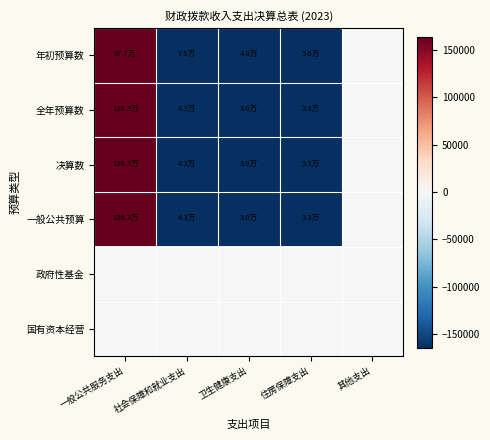

Reading right to left, what are all the values shown in this chart?

年初预算数: 其他支出=0.0	住房保障支出=-272215.9	卫生健康支出=-288658.7	社会保障和就业支出=-252169.7	一般公共服务支出=648353.2
全年预算数: 其他支出=0.0	住房保障支出=-295097.1	卫生健康支出=-298333.6	社会保障和就业支出=-285965.6	一般公共服务支出=934293.4
决算数: 其他支出=0.0	住房保障支出=-295097.1	卫生健康支出=-298333.6	社会保障和就业支出=-285965.6	一般公共服务支出=934293.4
一般公共预算: 其他支出=0.0	住房保障支出=-295097.1	卫生健康支出=-298333.6	社会保障和就业支出=-285965.6	一般公共服务支出=934293.4
政府性基金: 其他支出=0.0	住房保障支出=0.0	卫生健康支出=0.0	社会保障和就业支出=0.0	一般公共服务支出=0.0
国有资本经营: 其他支出=0.0	住房保障支出=0.0	卫生健康支出=0.0	社会保障和就业支出=0.0	一般公共服务支出=0.0